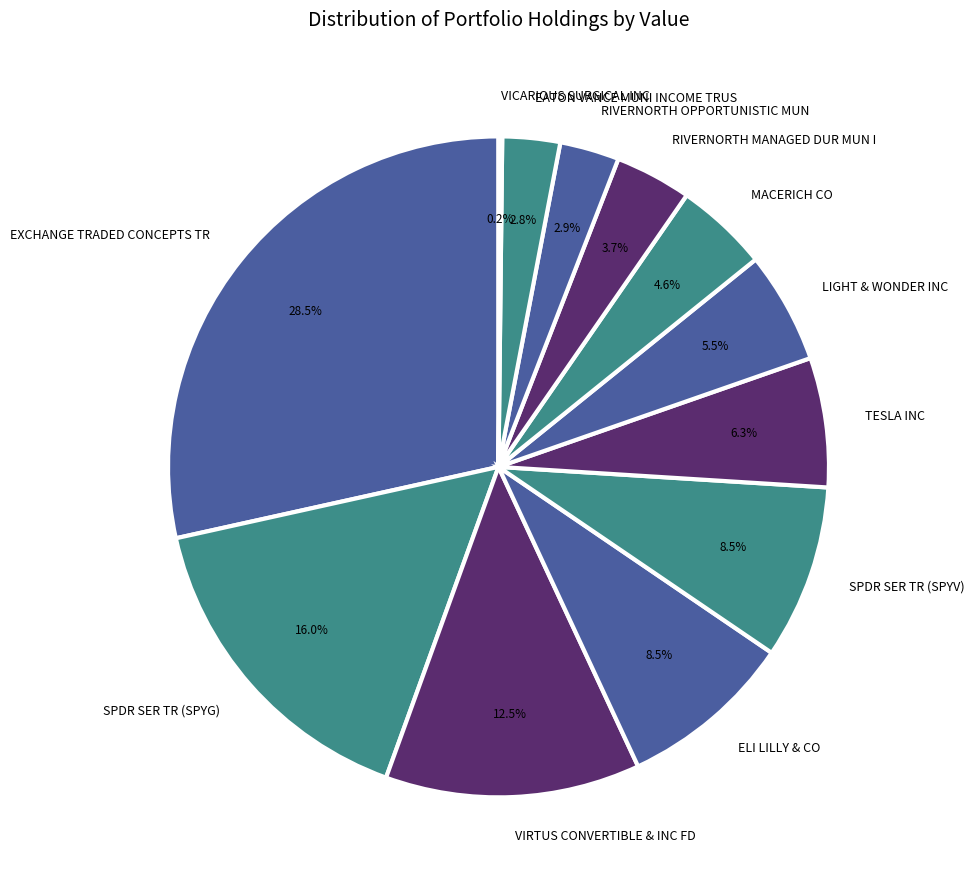

To the nearest percent, what percentage of the pie is RIVERNORTH OPPORTUNISTIC MUN?

3%